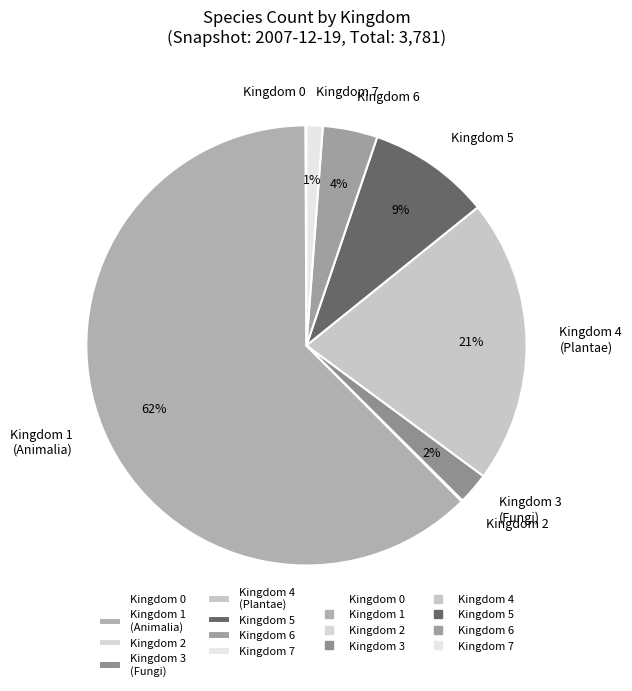

Between Kingdom 1 (Animalia) and Kingdom 6, which is larger?

Kingdom 1 (Animalia)